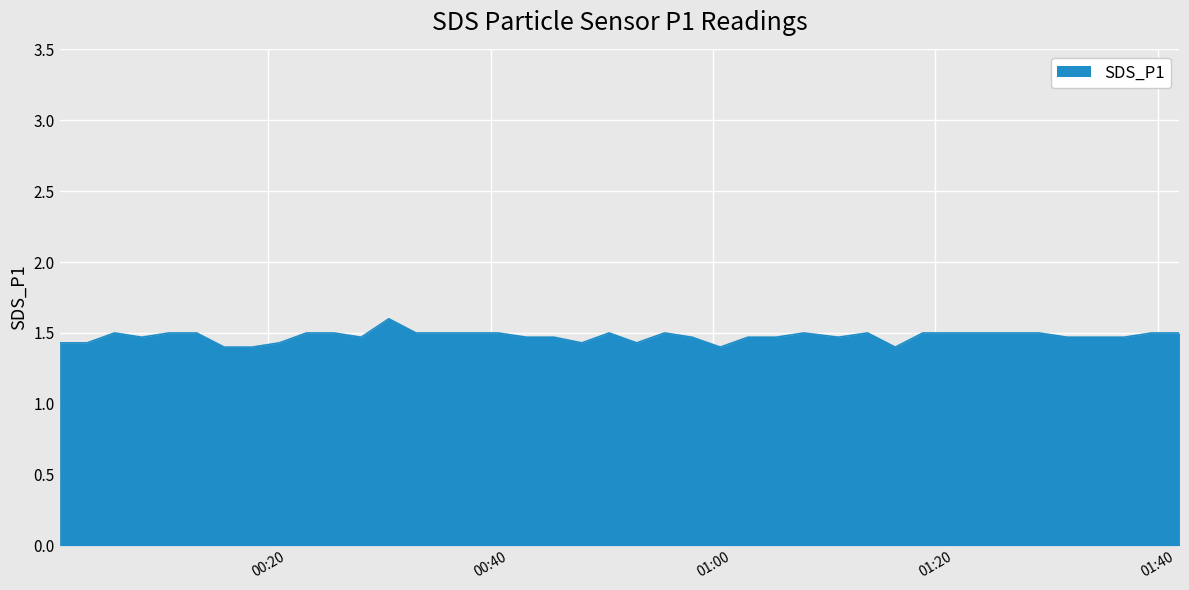

What is the smallest value displayed?

1.4